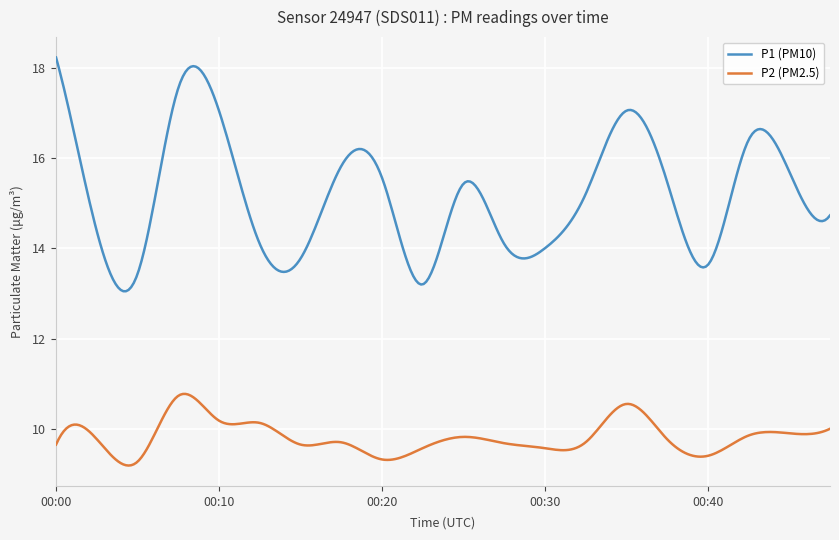

Is this an area chart (filled region under the line)?

No